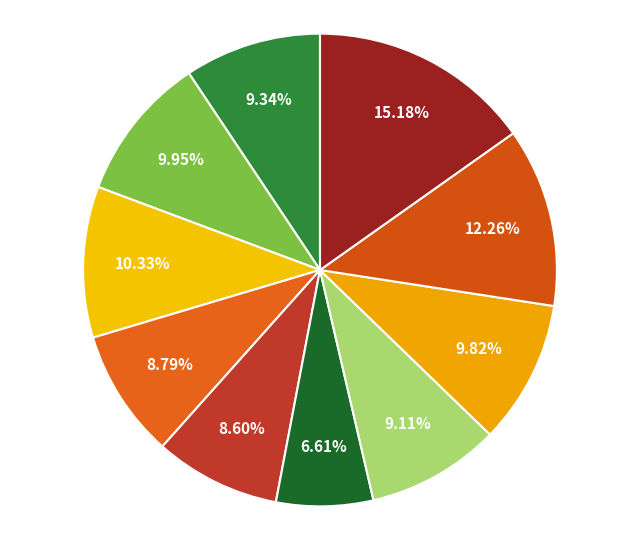

Is there any slice that represents more than half of the pie?

No